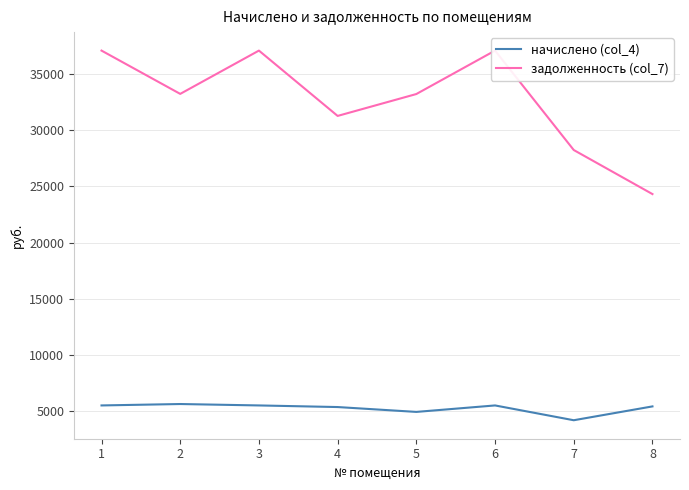

Is it true that задолженность (col_7) equals 37074.5 at 3?

True